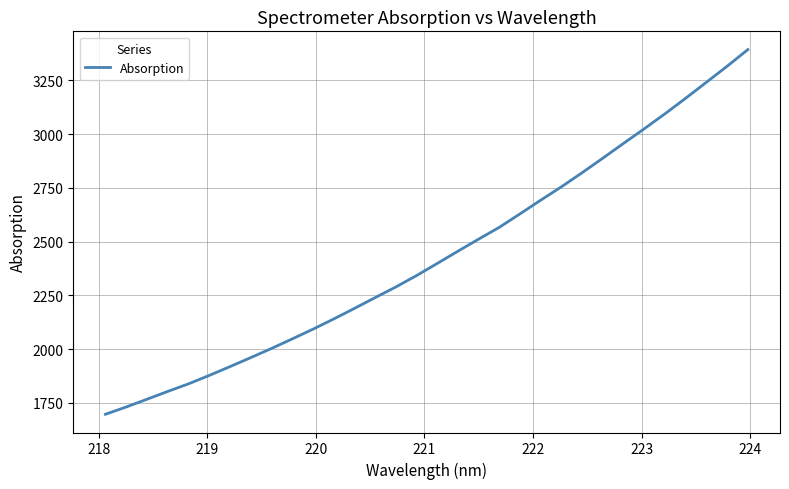

What is the difference between the maximum and minimum values?

1696.1